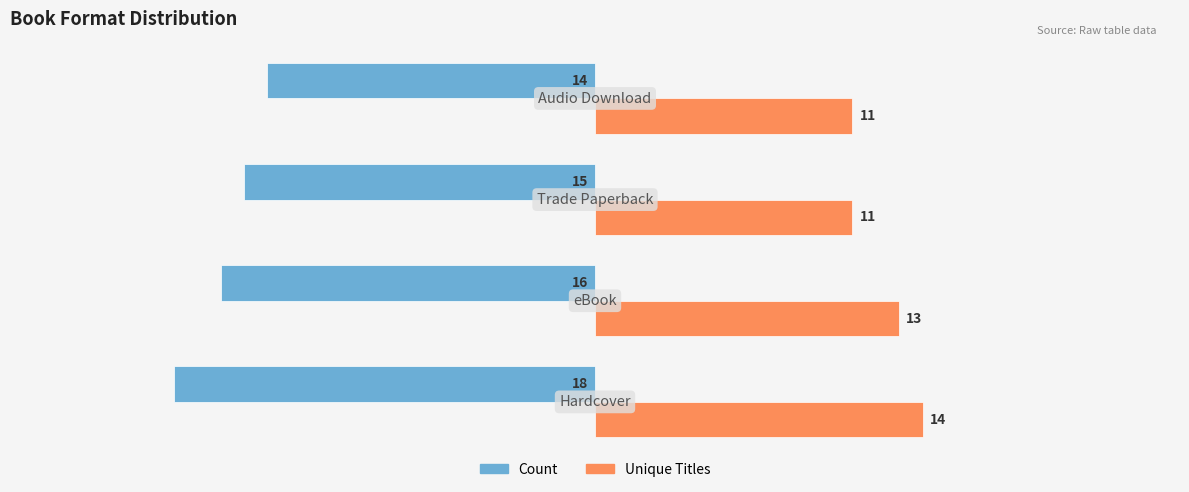

What are all the series names shown in the legend?

Count, Unique Titles